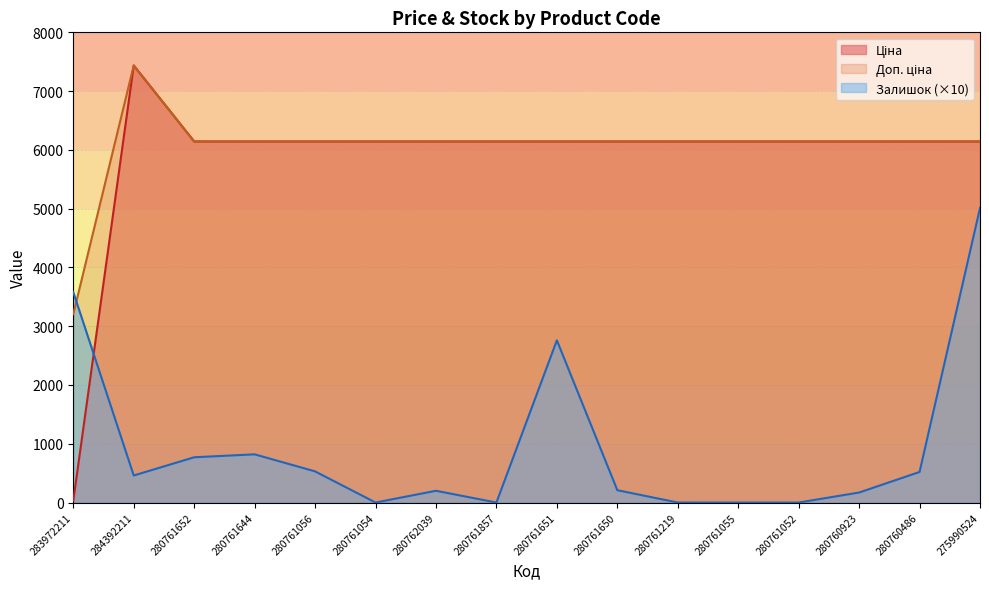

Which category has the highest value across all series?

284392211